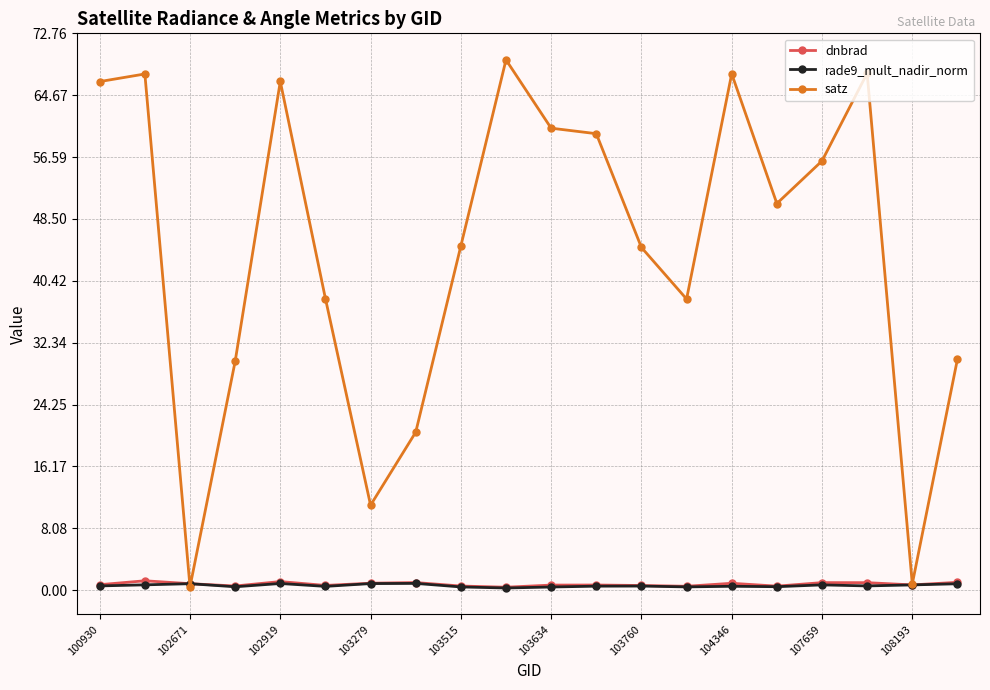

True or false: dnbrad and rade9_mult_nadir_norm intersect in this chart.

False